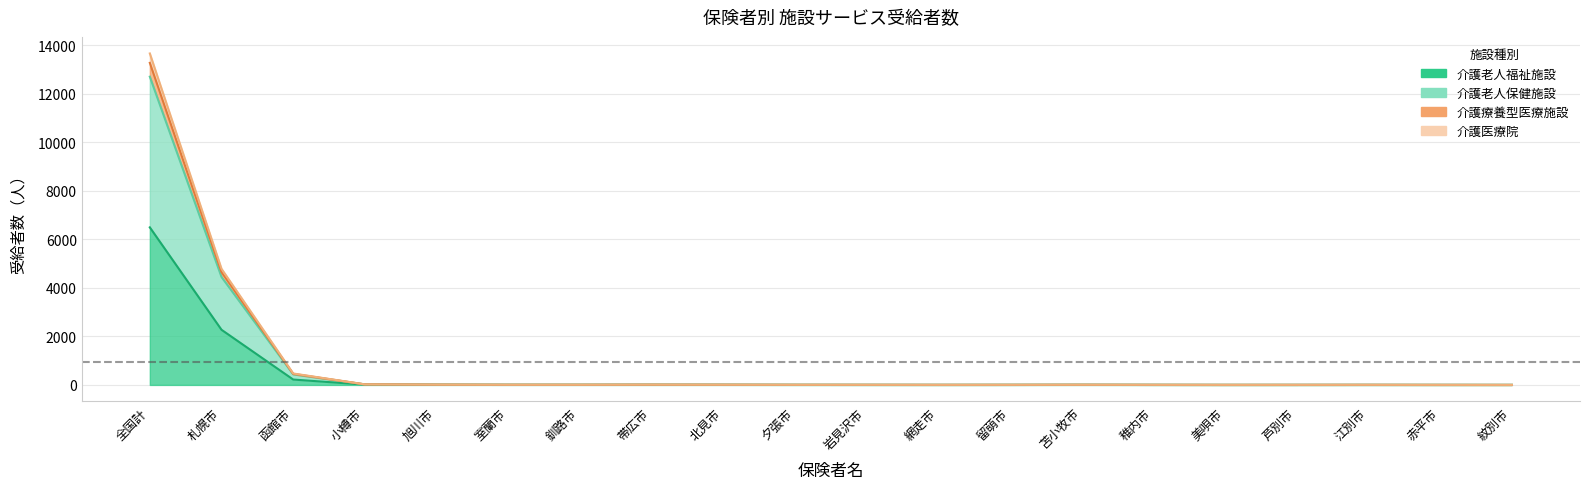

What is the difference between the 介護療養型医療施設 values at 函館市 and 芦別市?

2